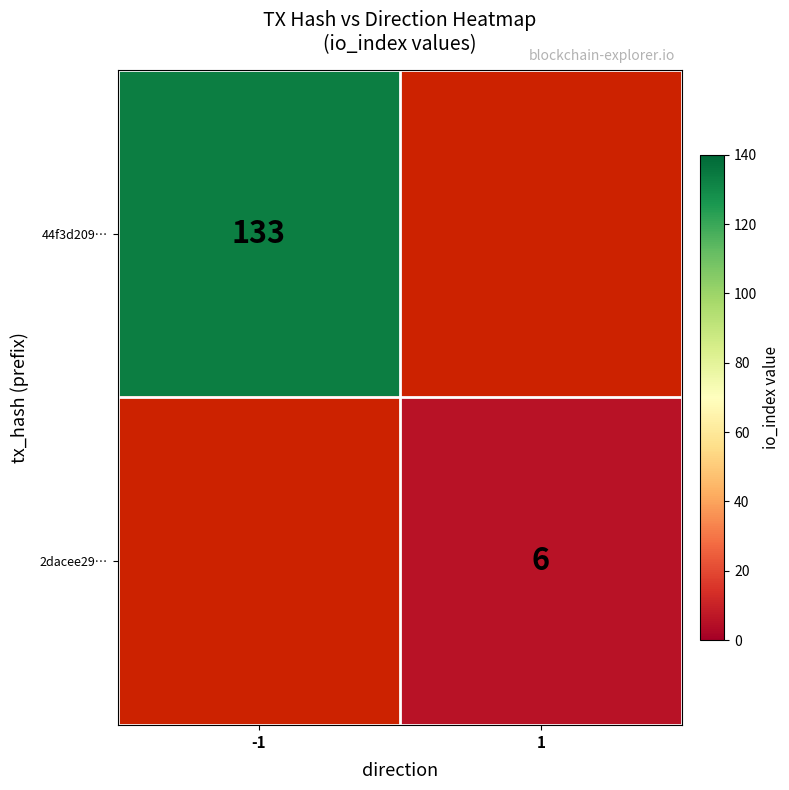

At how many categories does at least one series exceed 99?

1